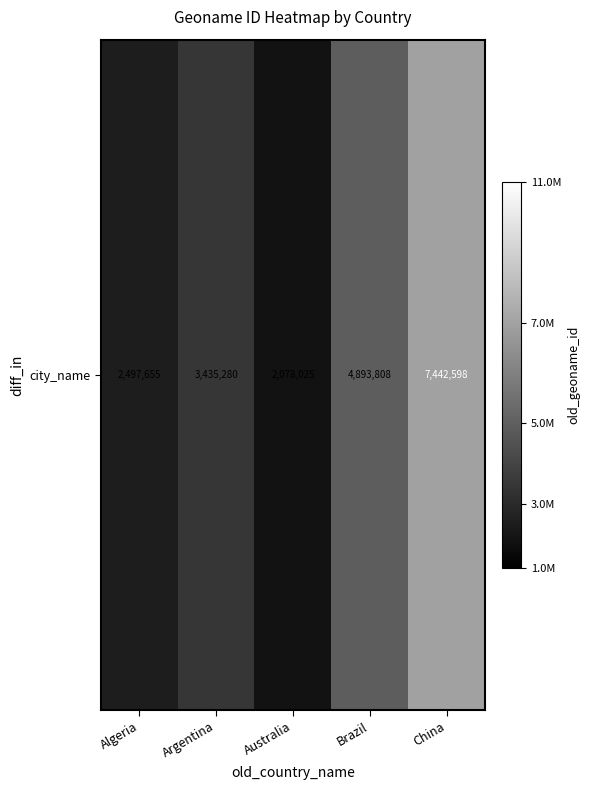

How many data points are less than 3435280?

2